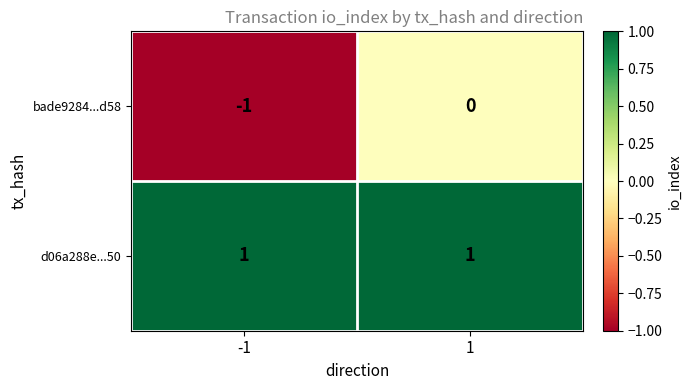

The bade9284...d58 series shows -1 at -1. True or false?

True